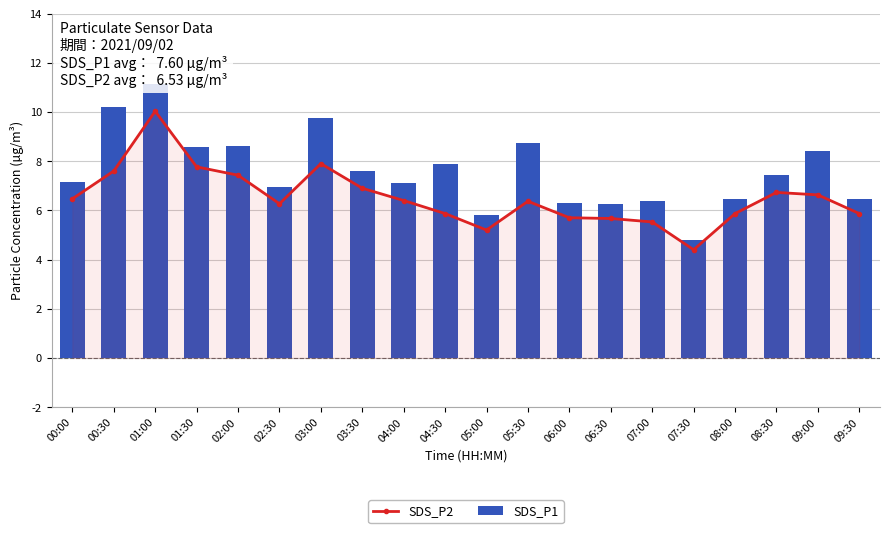

What is the minimum value shown in the chart?

4.4